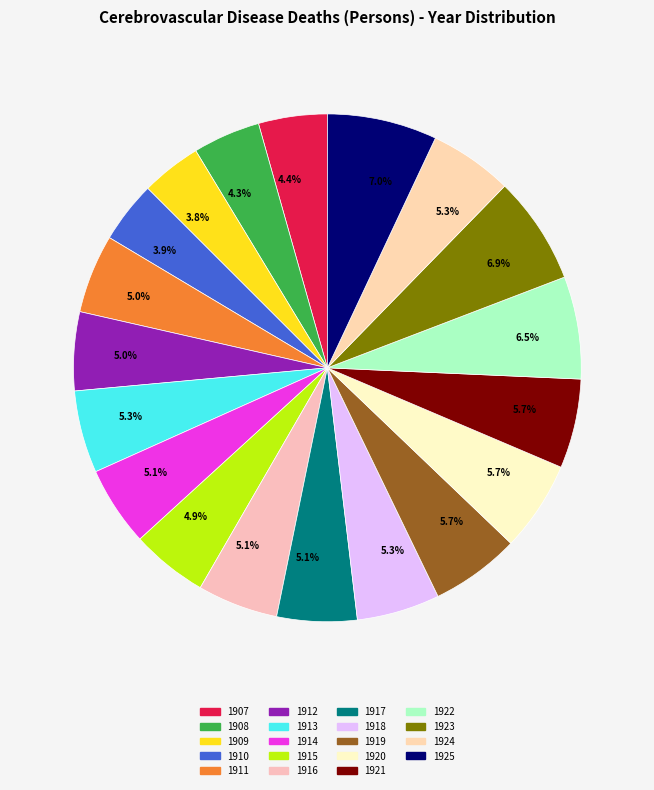

Which has a higher value, 1909 or 1917?

1917